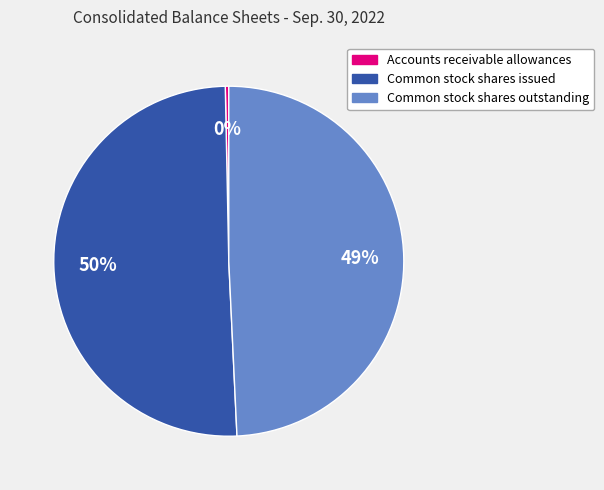

What percentage is the Common stock shares outstanding slice, to the nearest percent?

49%